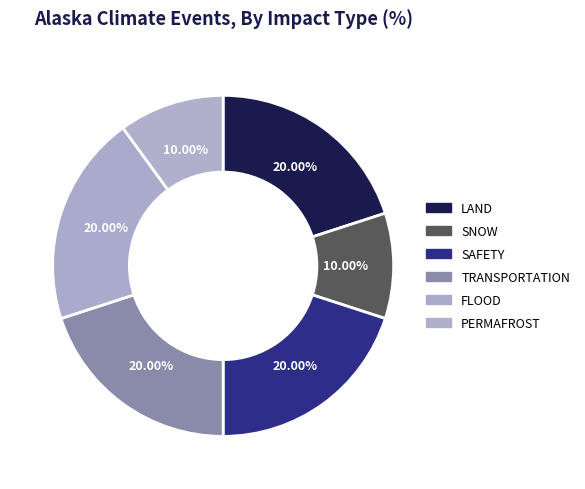

Count the number of slices in the pie.

6